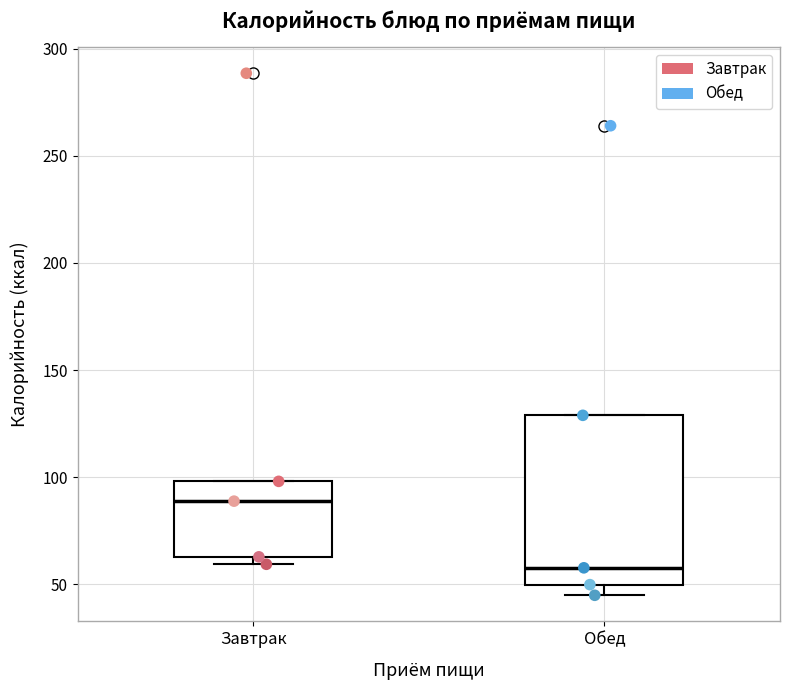

Reading left to right, read every box against the y-axis: the position of its median line, the range the box covers, and the ends of its whiskers. The values are not printed on the chart, so give them approximately, as read against the axis.

Завтрак: median 90, box 65 to 100, whiskers 60 to 100
Обед: median 60, box 50 to 130, whiskers 45 to 130